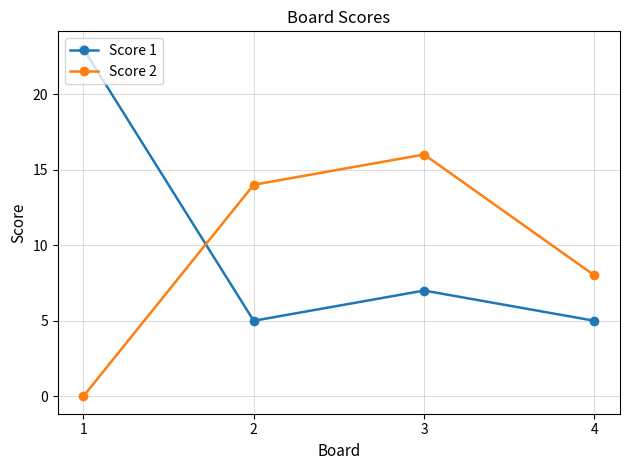

Reading left to right, list all the values displayed in this chart.

Score 1: 23	5	7	5
Score 2: 0	14	16	8